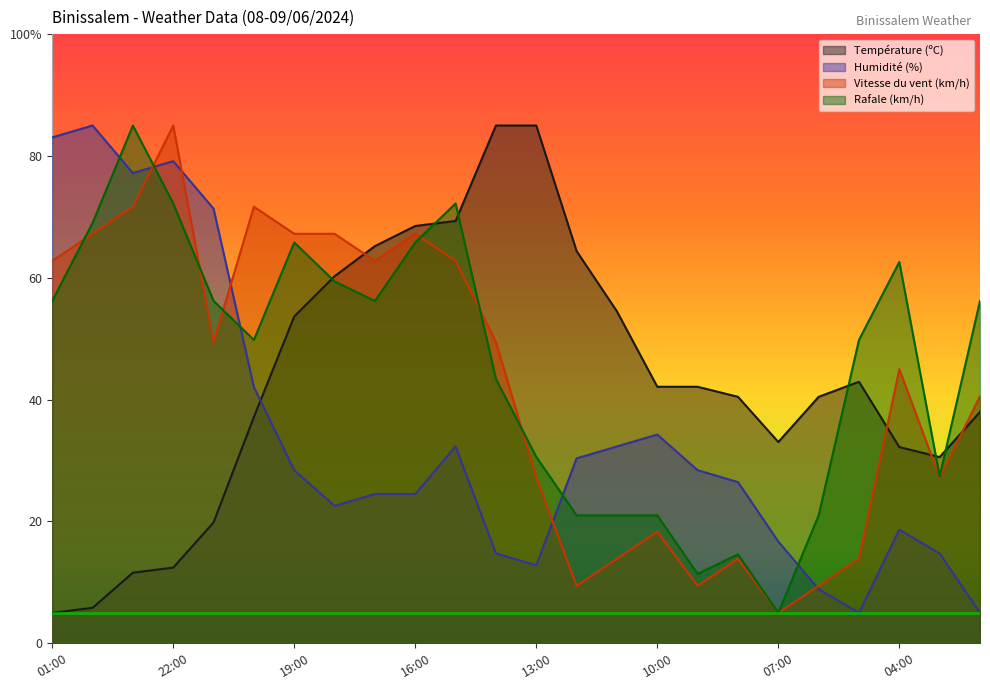

Which label corresponds to the largest value in the chart?

14:00